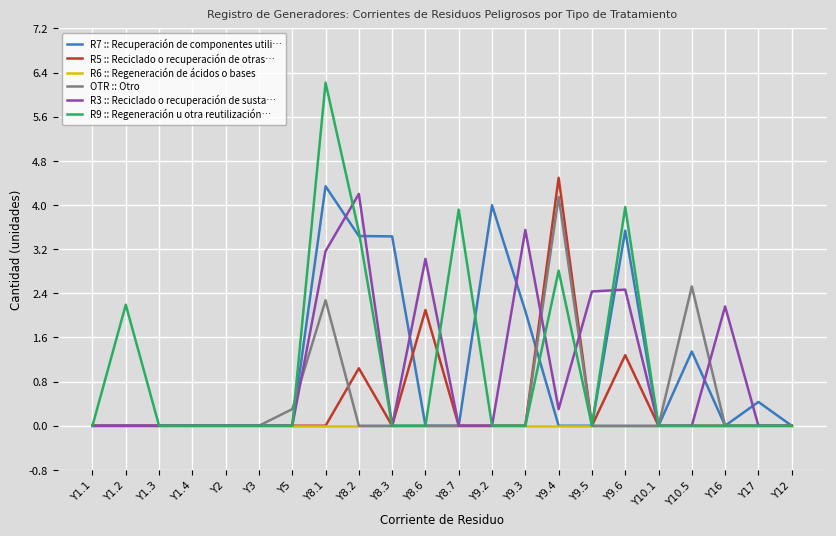

What position from the left is Y17?

21